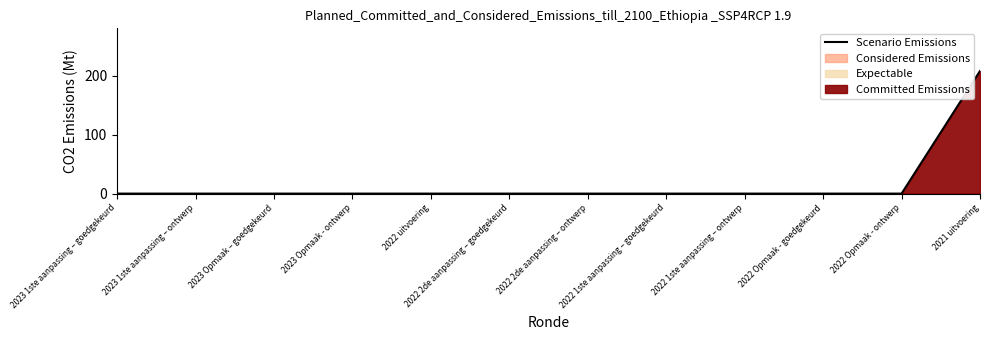

What is the difference between the maximum and minimum values?

208